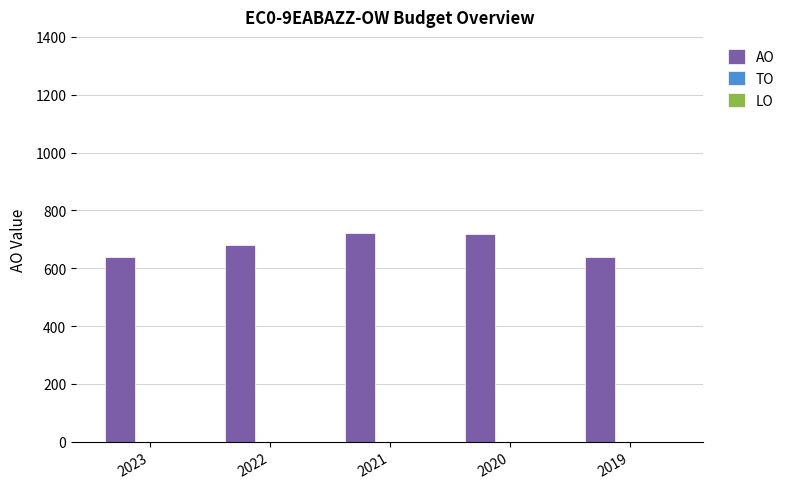

What is the change in value from 2022 to 2021?

+40